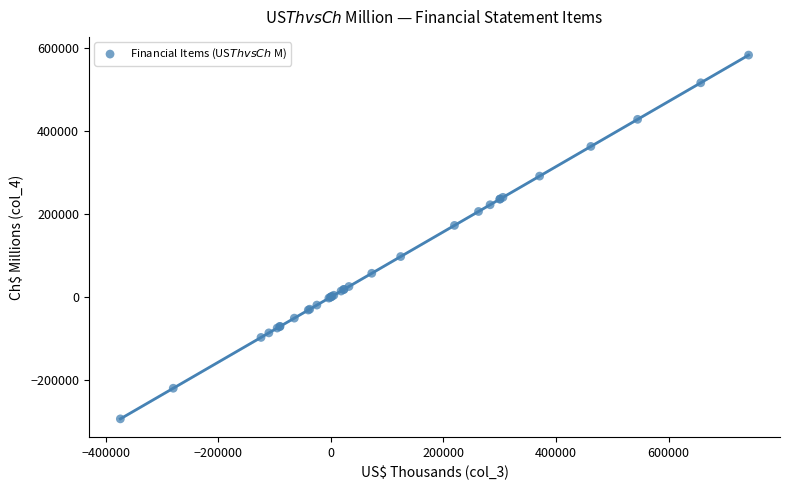

What Y value in the scatter plot is closest to 144256?

172129